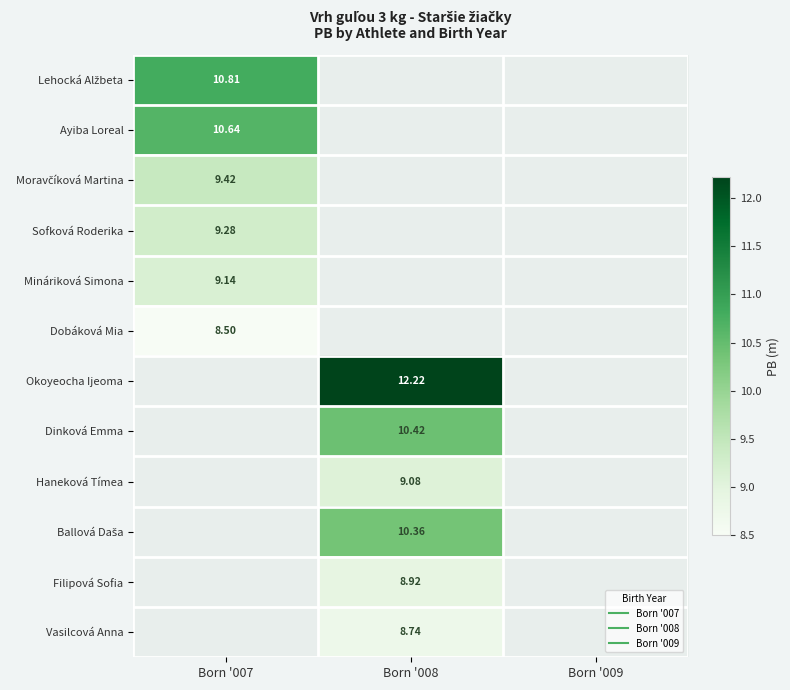

At which label is Mináriková Simona closest to 9?

Born '007